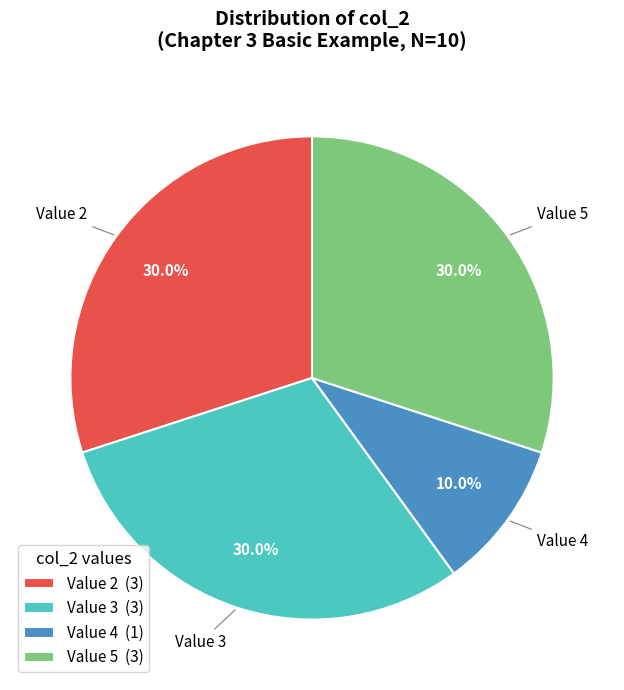

Between Value 4 (1) and Value 3 (3), which is larger?

Value 3 (3)